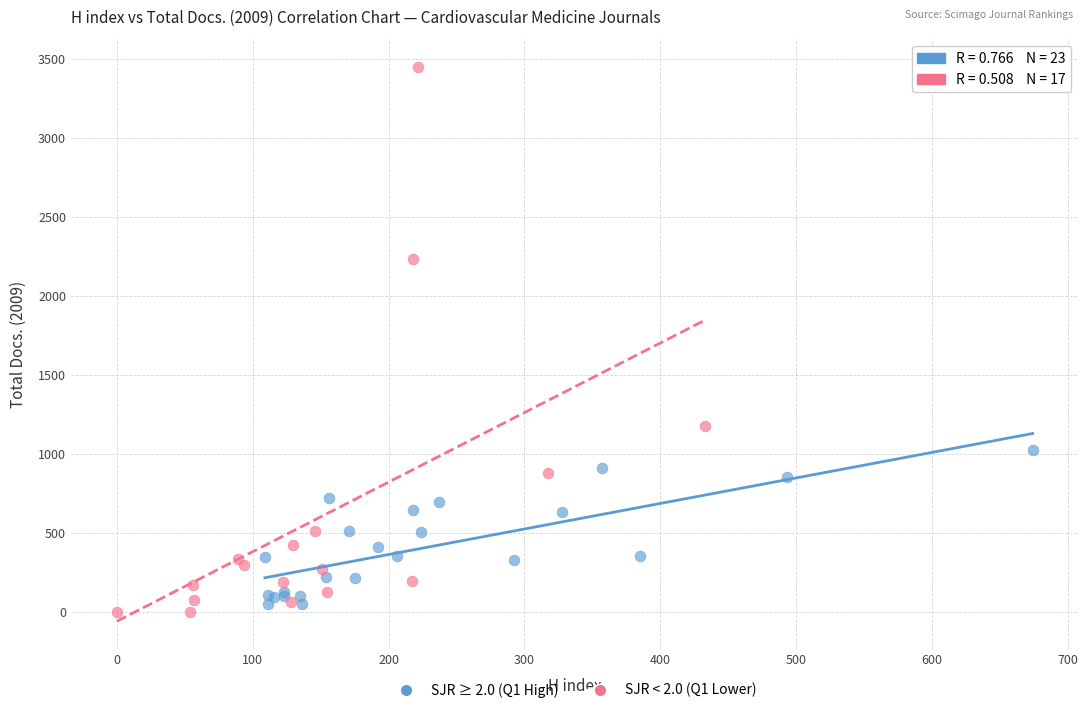

Which series reaches the maximum Y coordinate?

SJR < 2.0 (Q1 Lower)